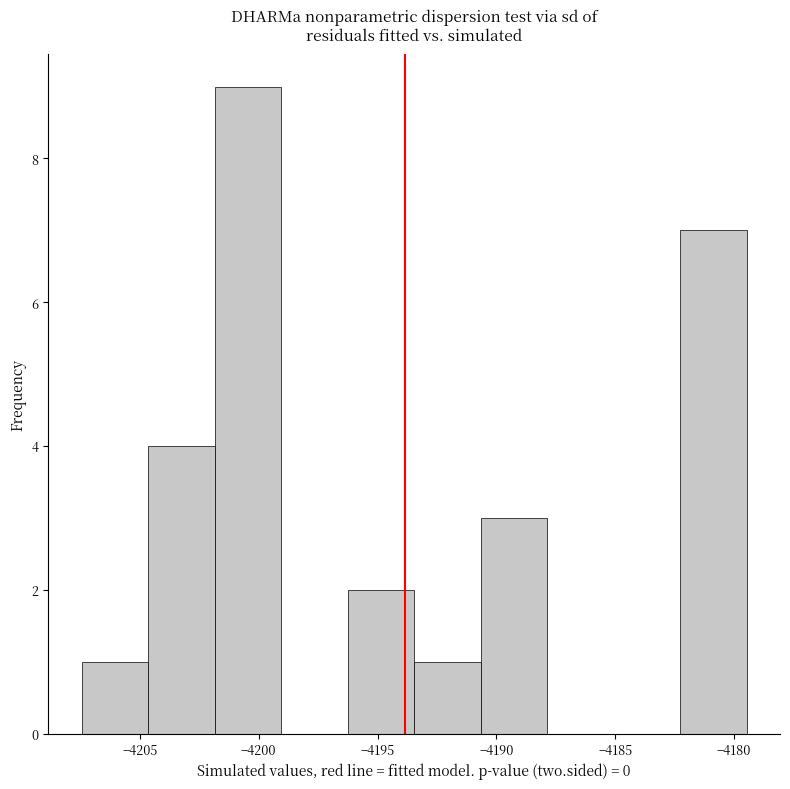

Which range on the x-axis has the tallest bar?

-4202.0 to -4199.0